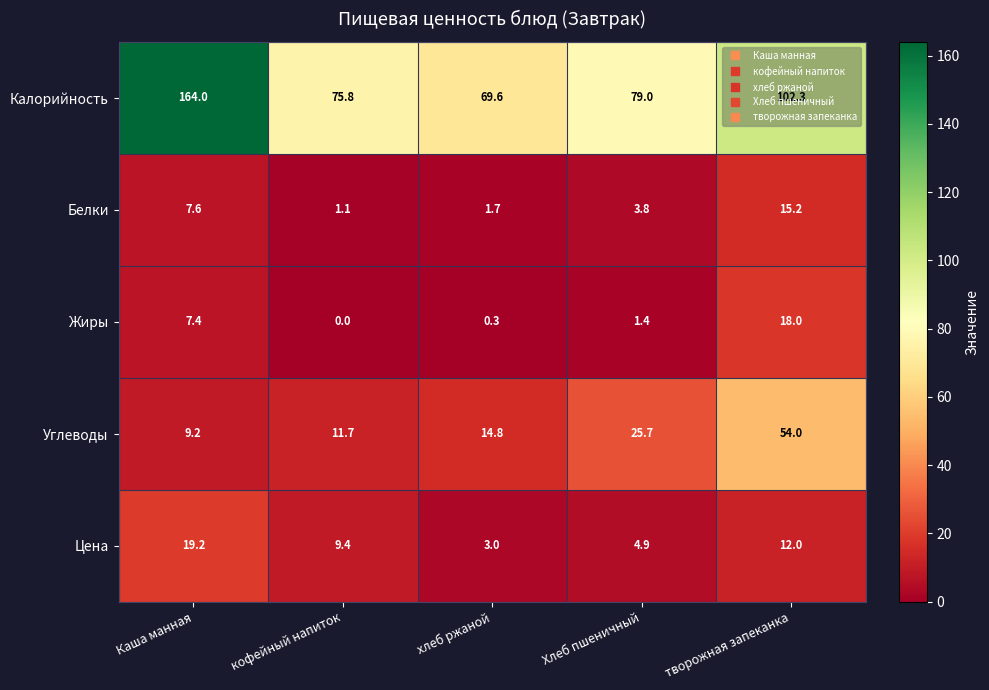

True or false: Углеводы has a value of 16.1 at Каша манная.

False